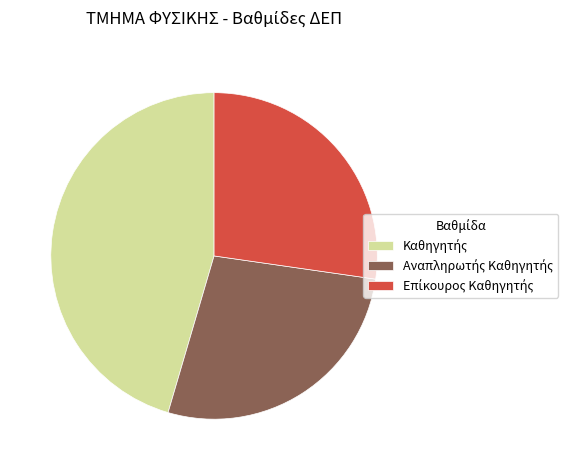

Count the number of slices in the pie.

3